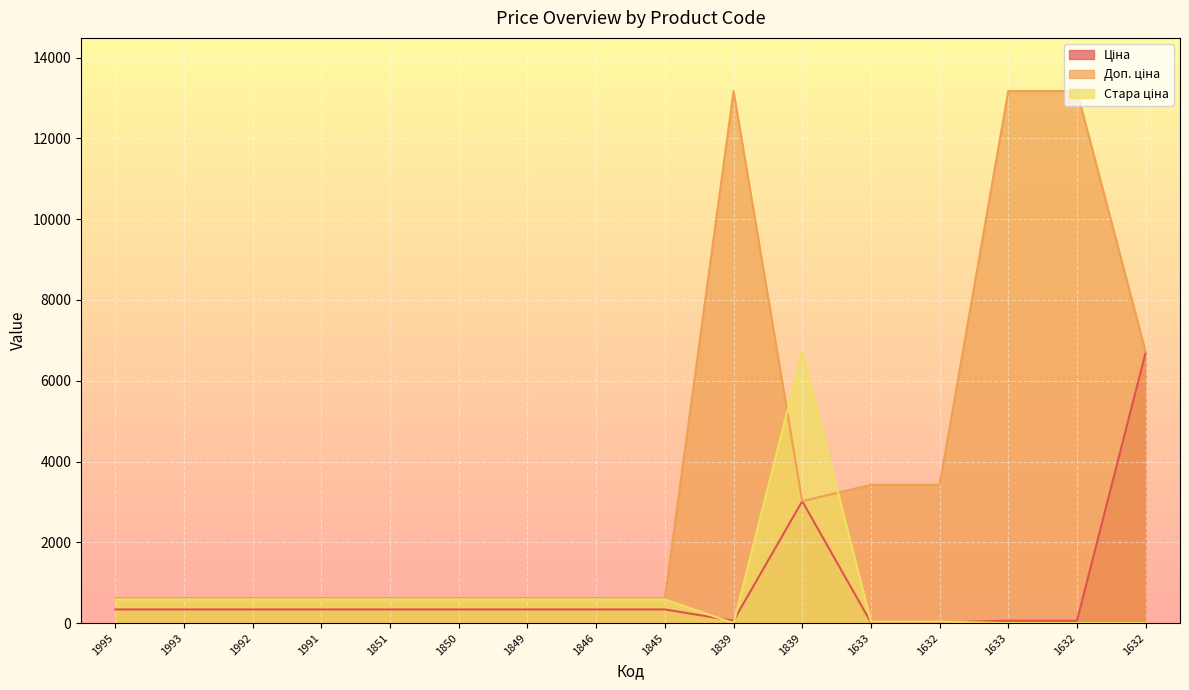

How many data points in Ціна are less than 337?

5